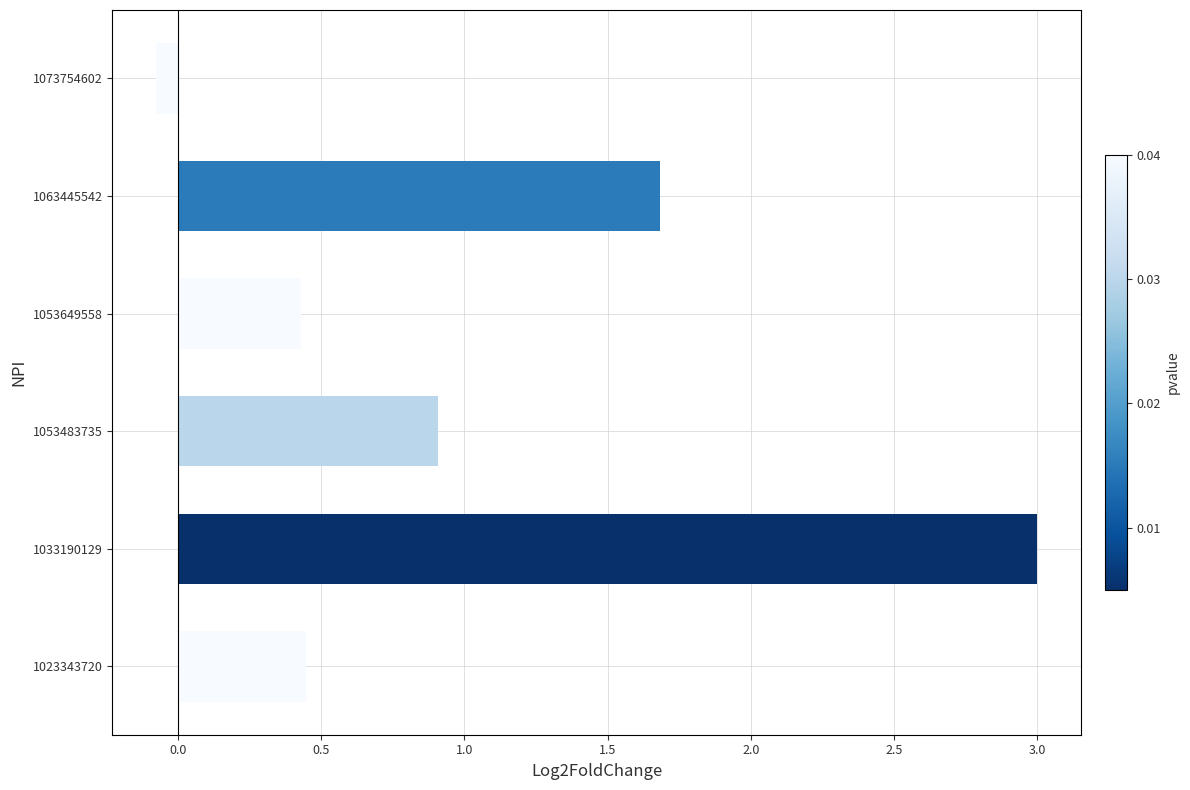

The chart shows a value of 0.4 at 1053649558. True or false?

True